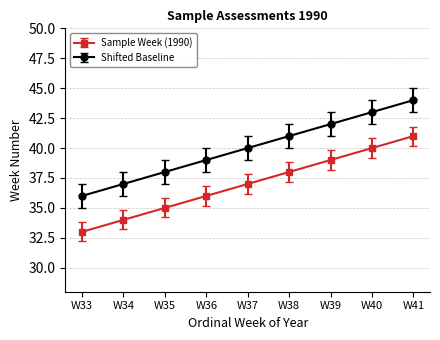

Reading left to right, transcribe all the data shown in this chart.

Sample Week (1990): W33=33	W34=34	W35=35	W36=36	W37=37	W38=38	W39=39	W40=40	W41=41
Shifted Baseline: W33=36	W34=37	W35=38	W36=39	W37=40	W38=41	W39=42	W40=43	W41=44